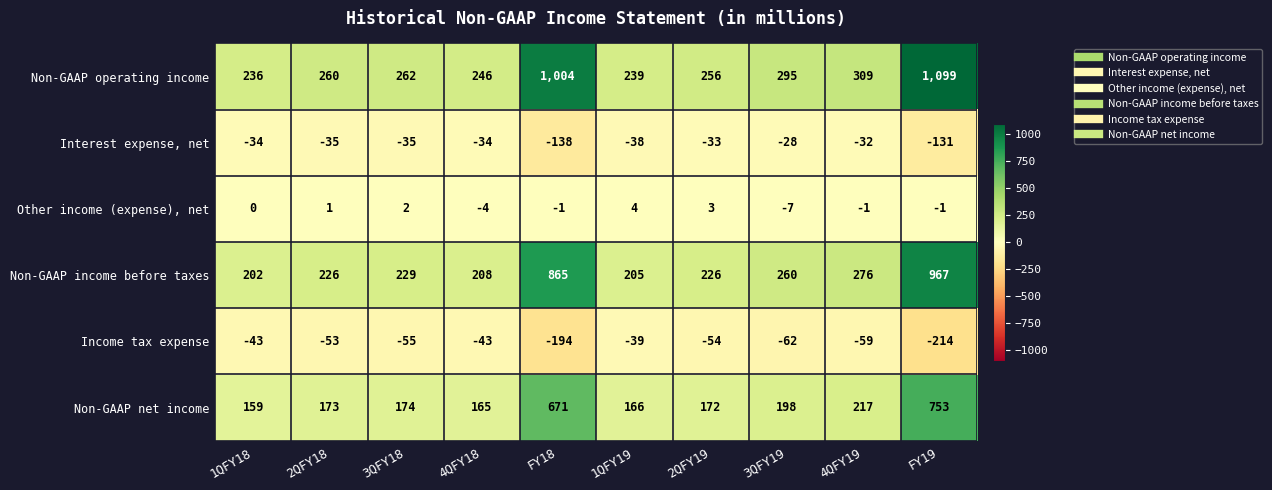

True or false: Other income (expense), net has a value of -2 at 4QFY19.

False